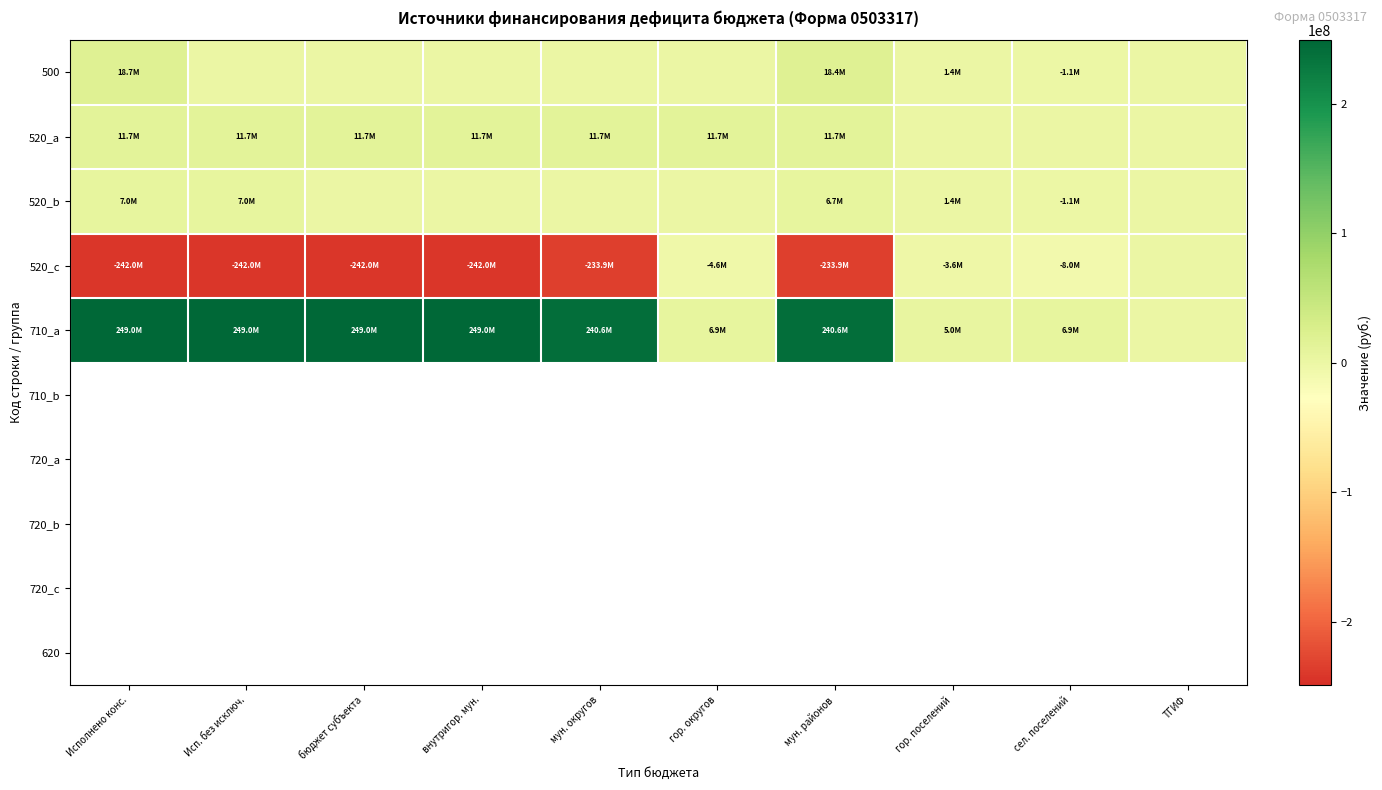

What is the smallest value displayed?

-242040694.2